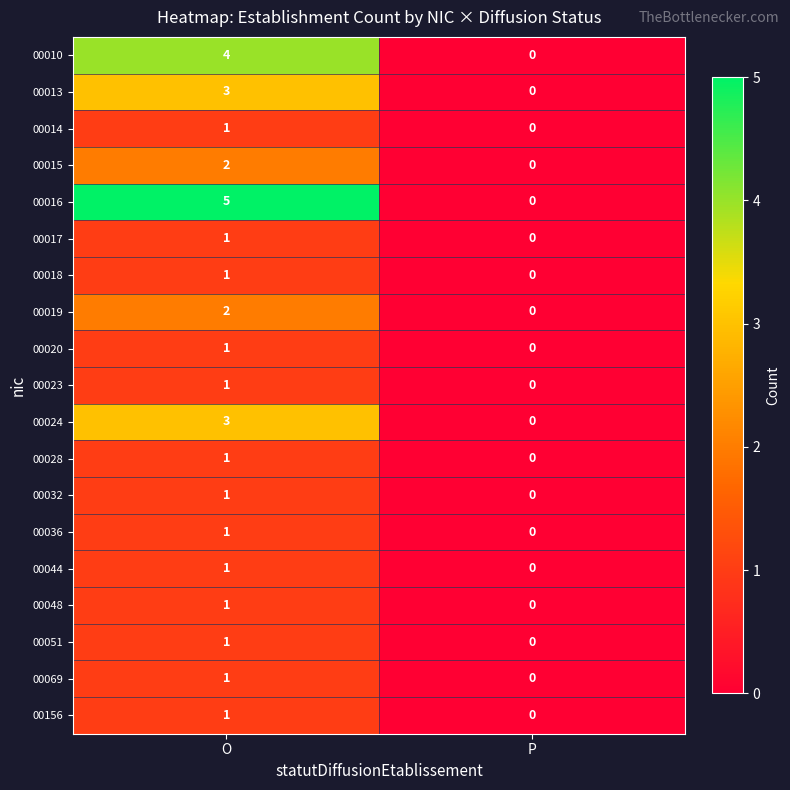

What is the difference between the maximum and minimum values in the 00016 series?

5